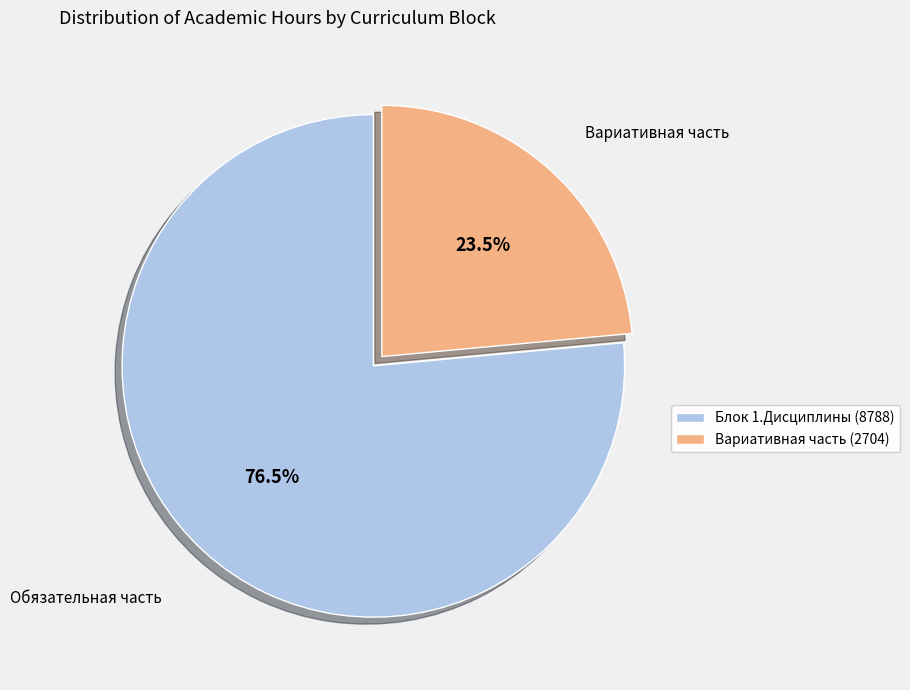

Does any single category account for the majority?

Yes